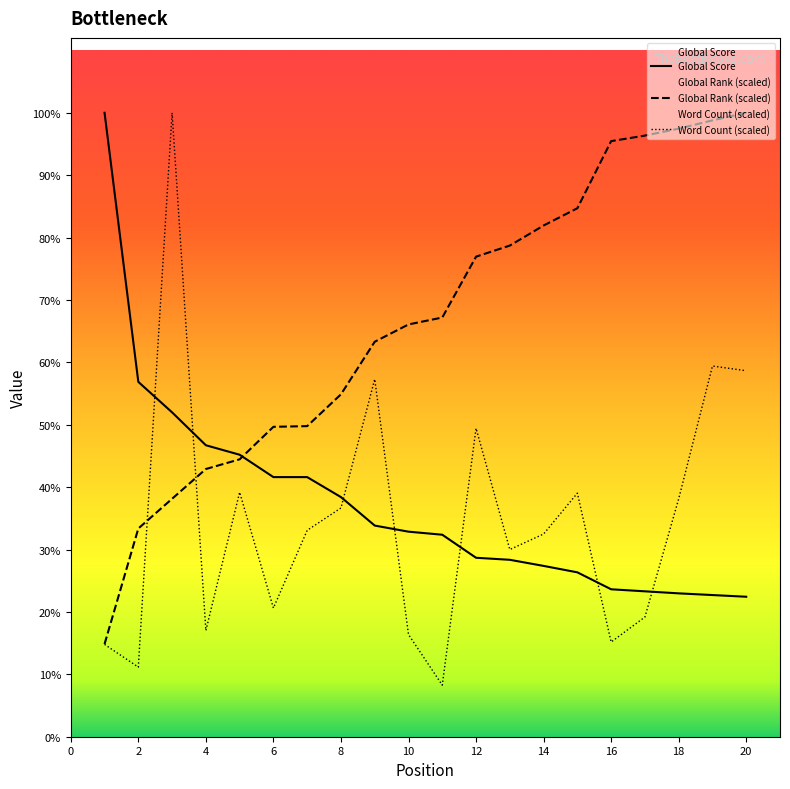

Between 10 and 4, which is larger?

4